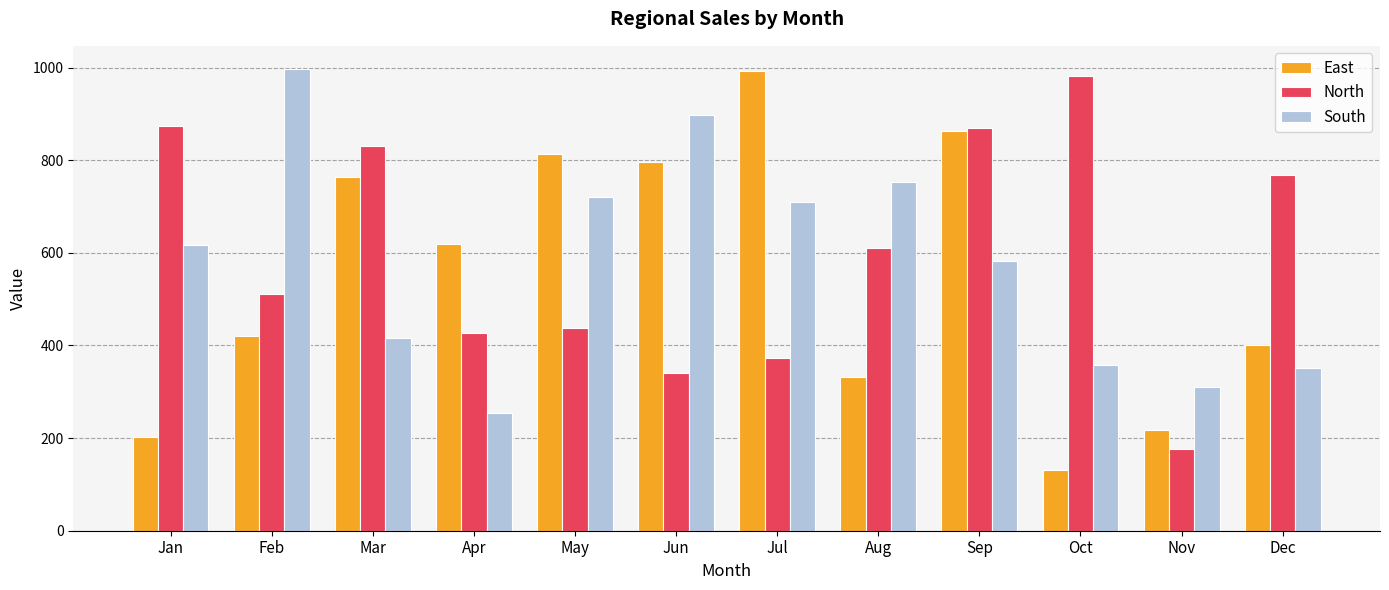

What is the total value across all series at Apr?

1300